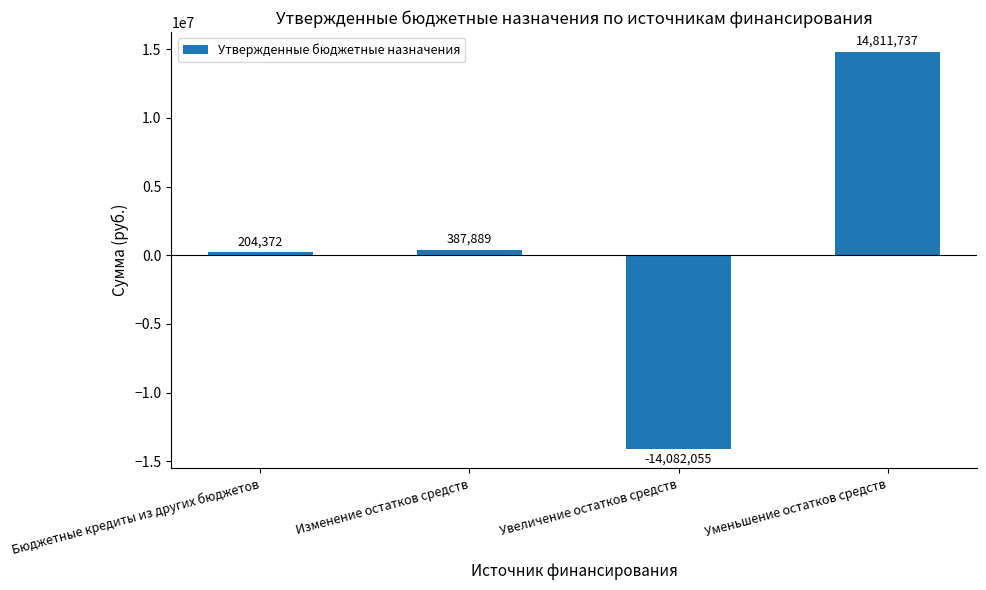

Read the value at Изменение остатков средств.

387889.0